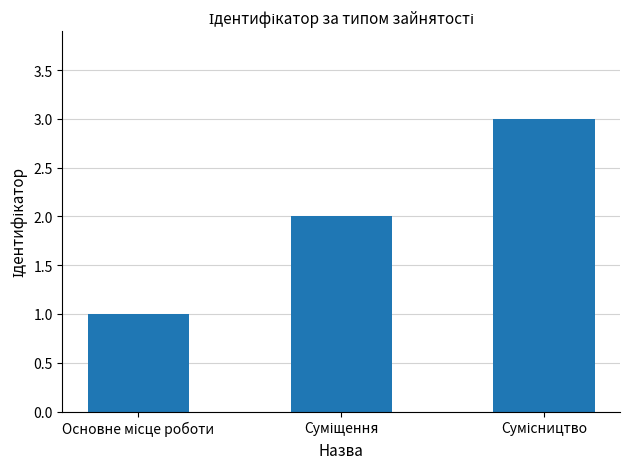

What is the sum of all values?

6